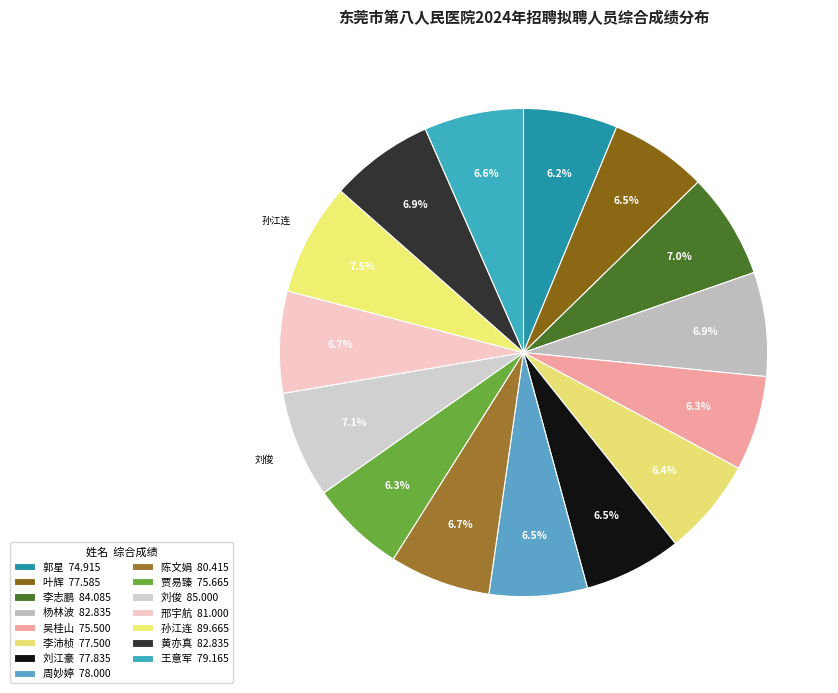

To the nearest percent, what is the average slice percentage?

7%